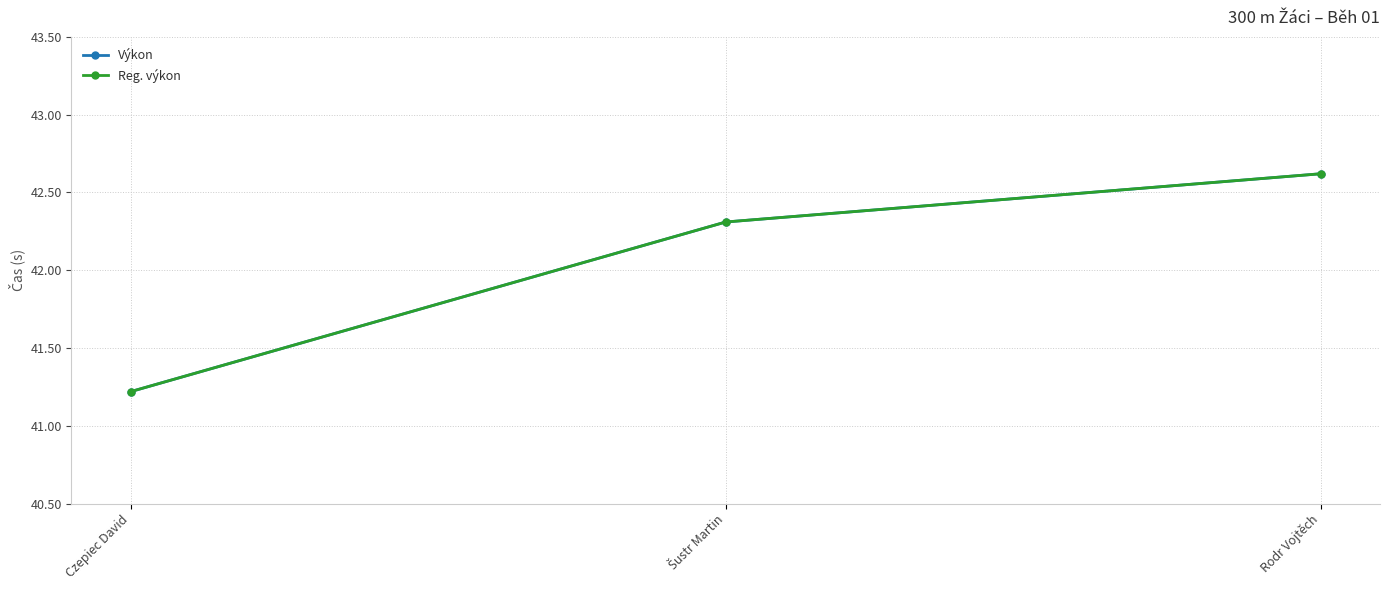

Is this an area chart (filled region under the line)?

No